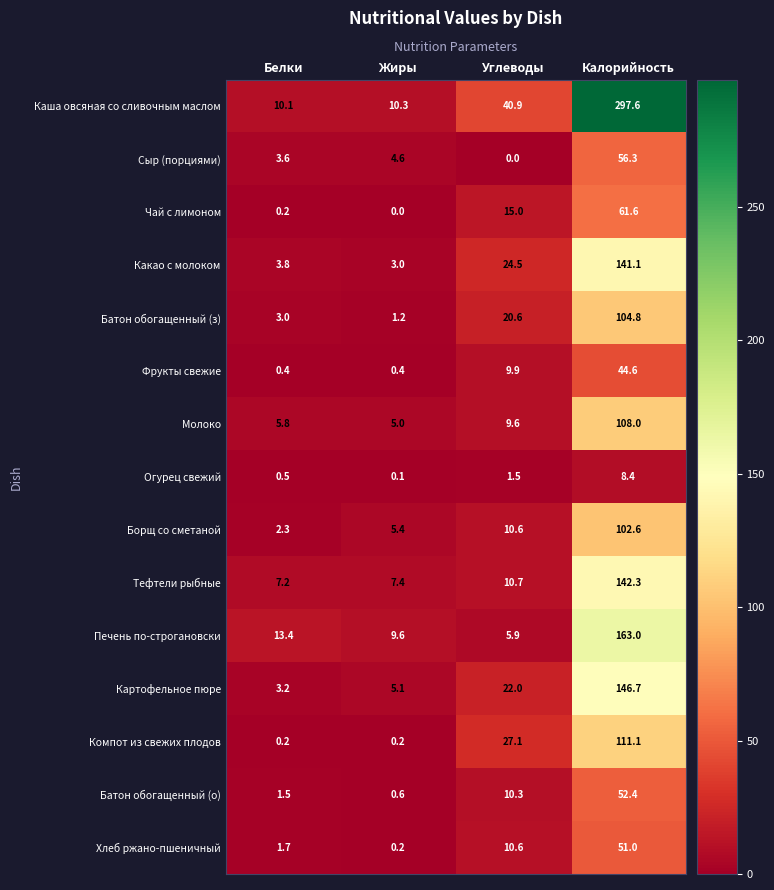

Which series has the largest range (max minus min)?

Каша овсяная со сливочным маслом